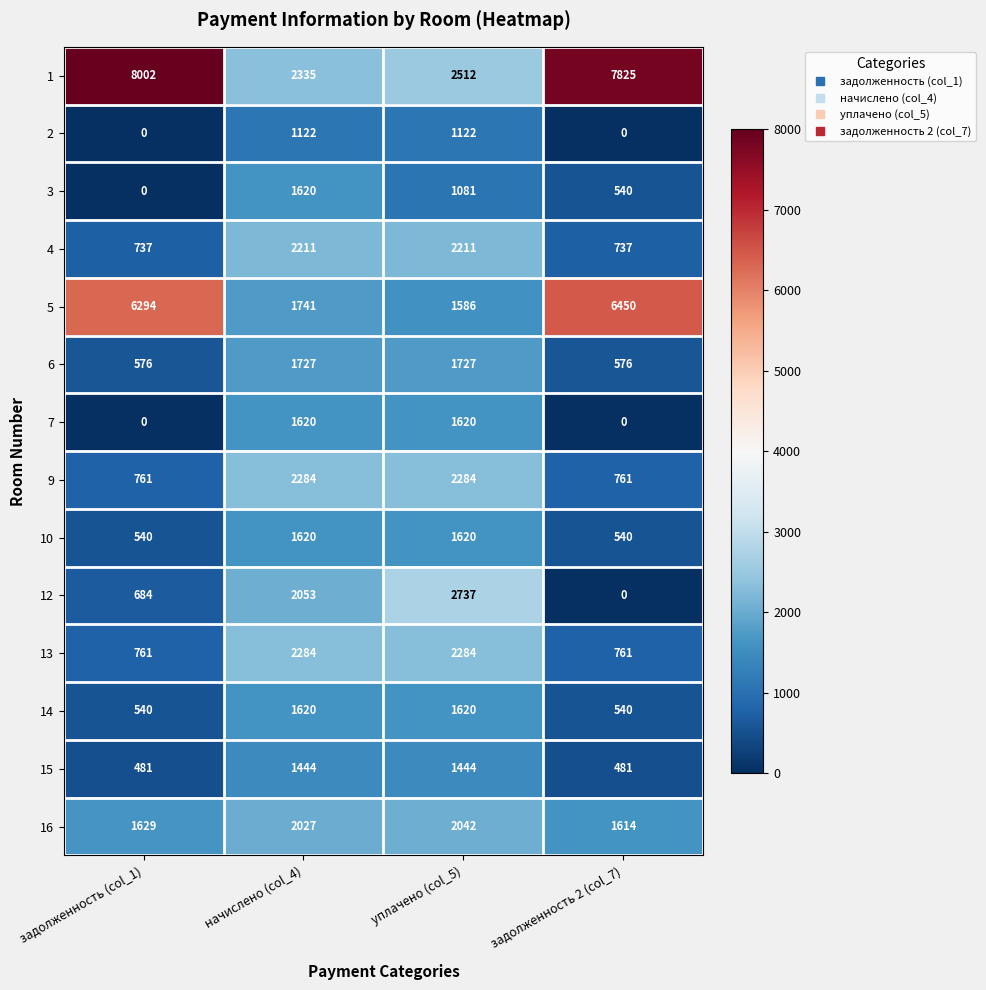

Which series changed the most between начислено (col_4) and уплачено (col_5)?

12